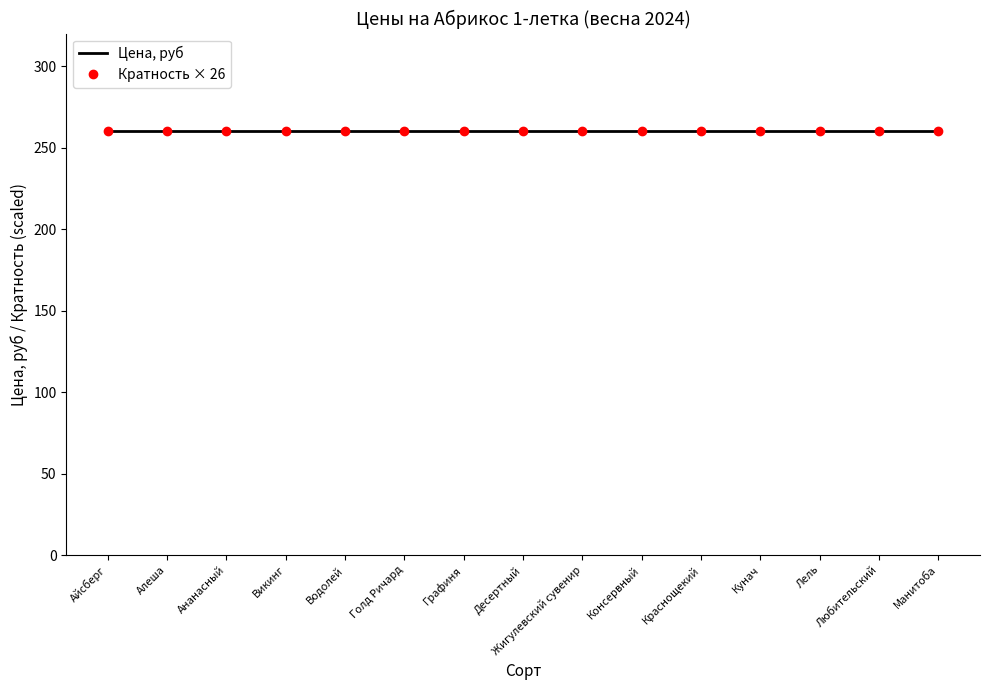

At which category is the sum across all series the highest?

Айсберг